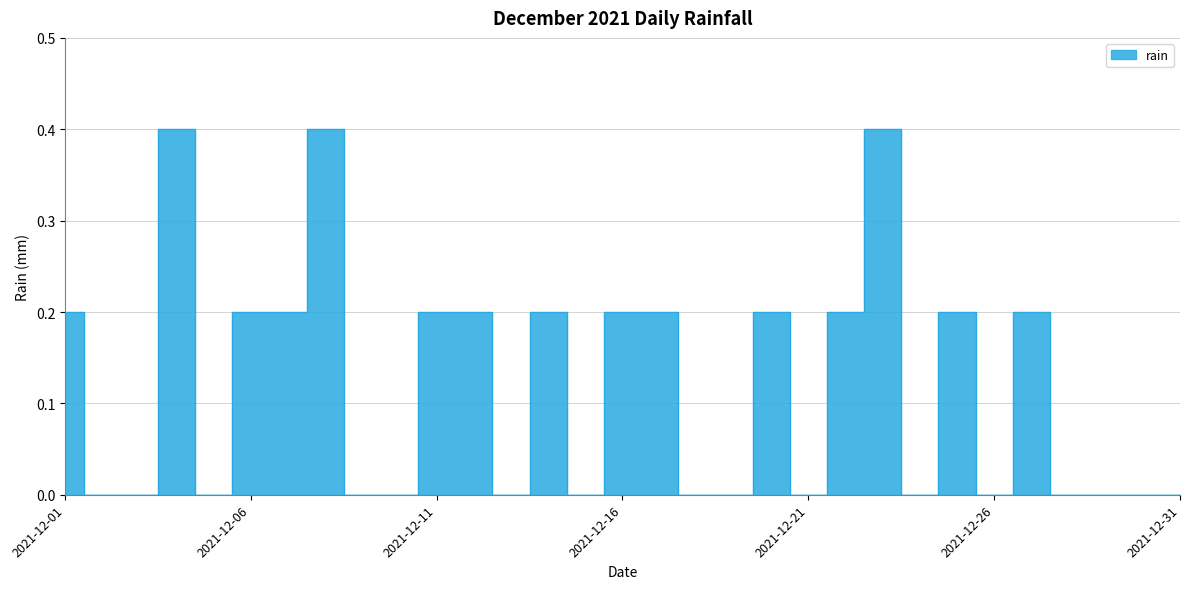

Which label corresponds to the smallest value in the chart?

2021-12-02